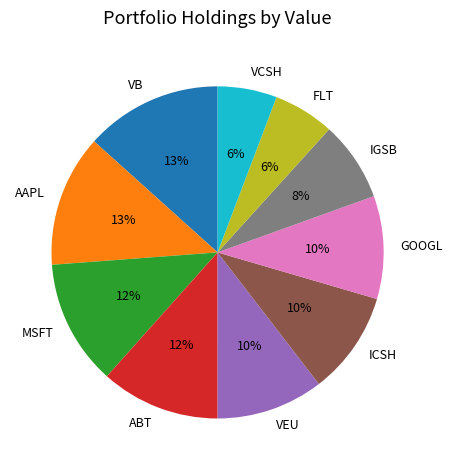

To the nearest percent, what is the average slice percentage?

10%